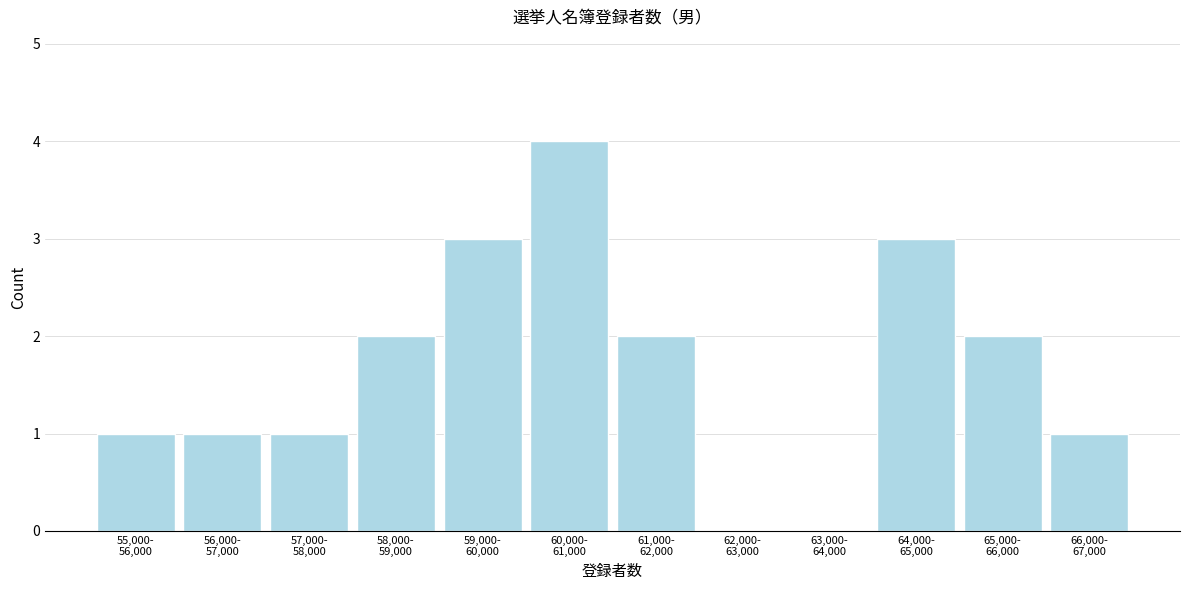

What is the maximum value shown in the chart?

4